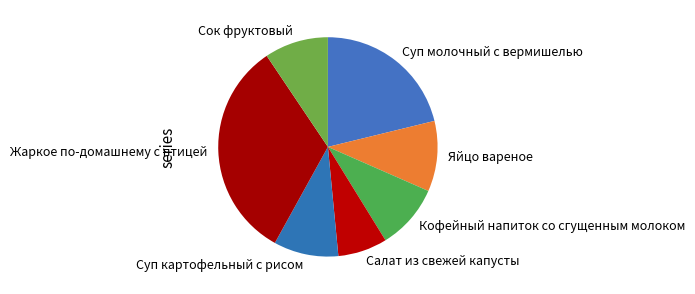

Which category has the smallest portion of the pie?

Салат из свежей капусты